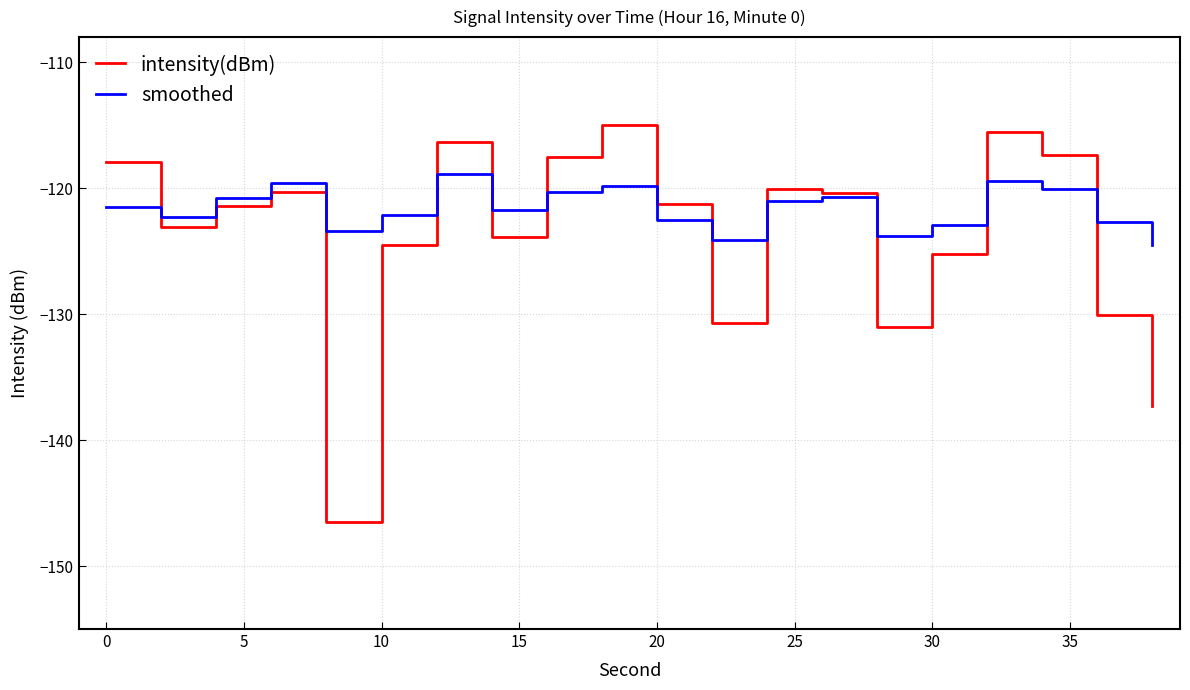

What is the highest value of the smoothed series?

-118.9